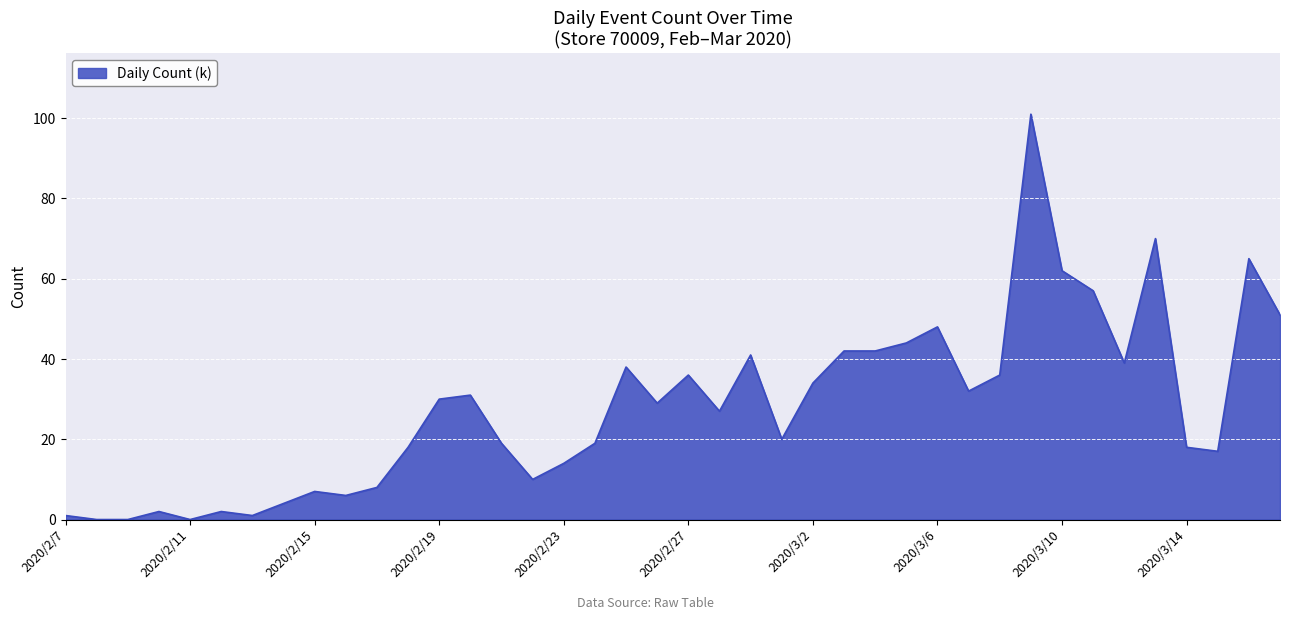

What is the maximum value shown in the chart?

101